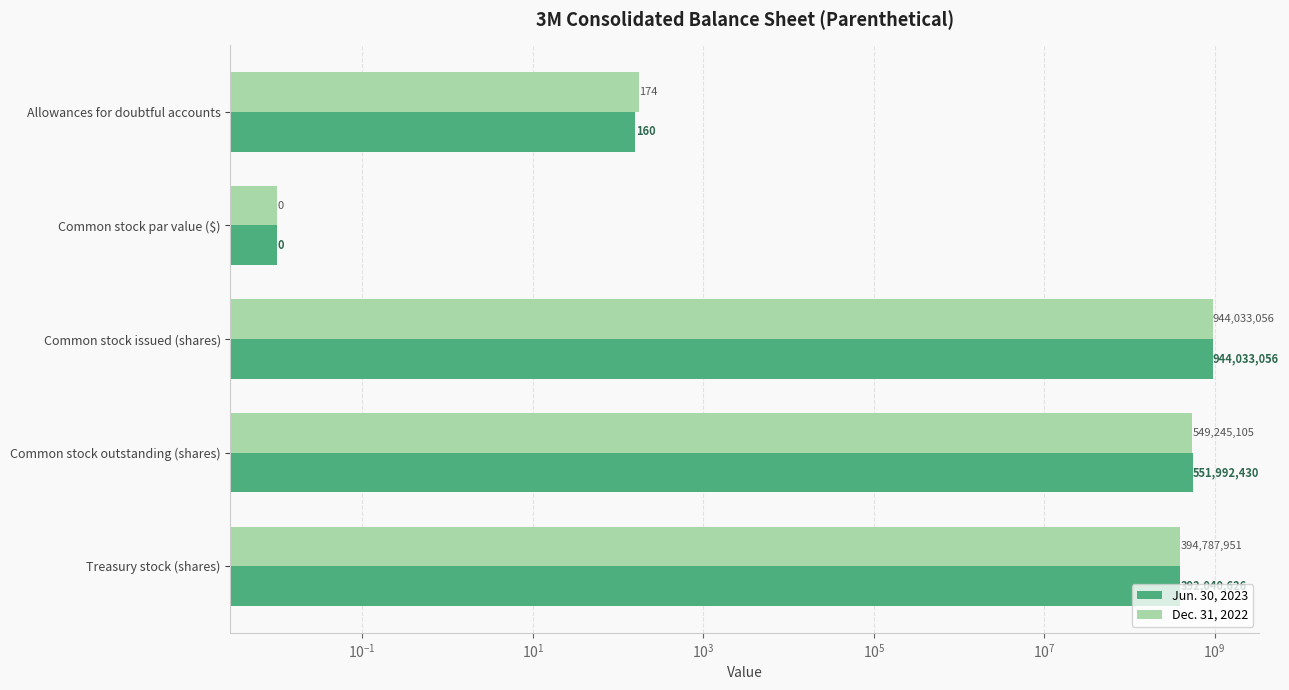

What are all the series names shown in the legend?

Jun. 30, 2023, Dec. 31, 2022